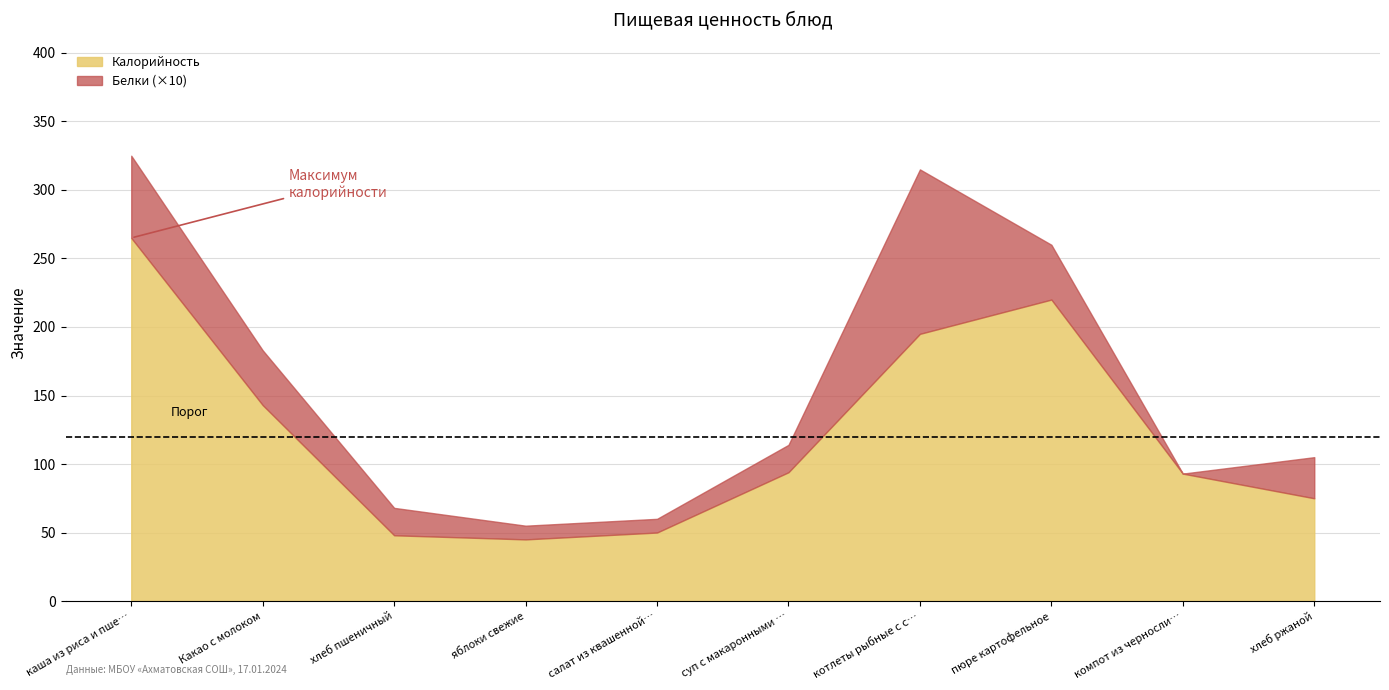

At which category is the sum across all series the highest?

каша из риса и пше…